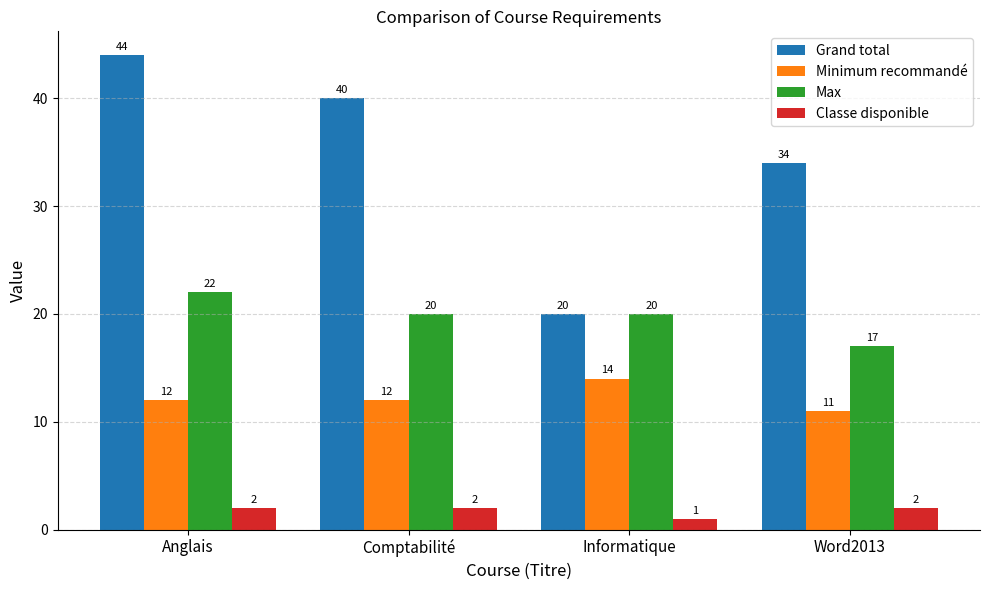

What position from the left is Informatique?

3